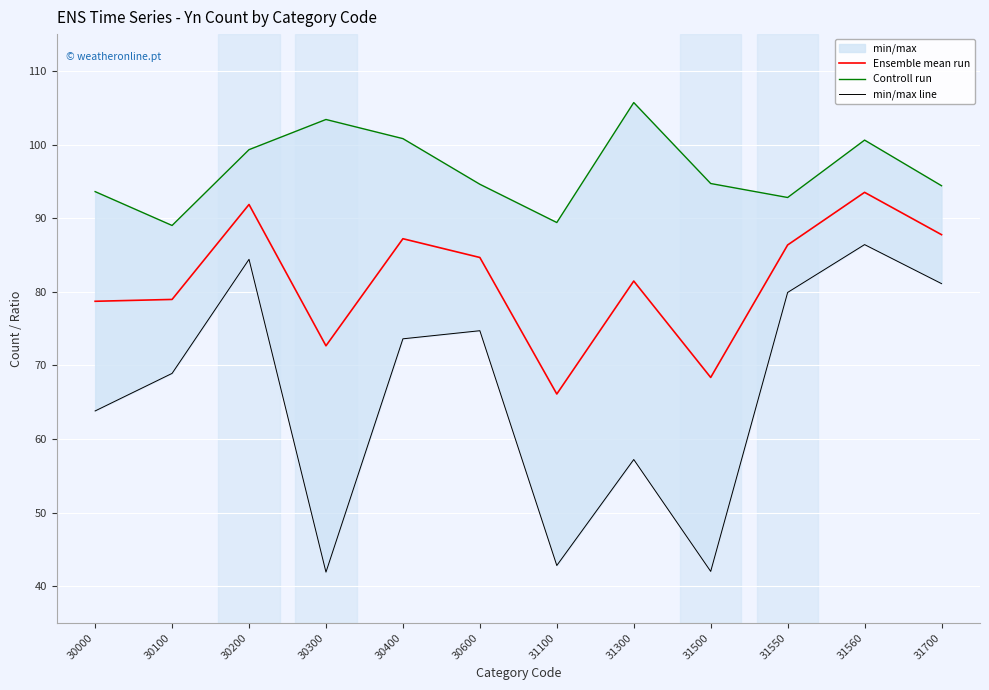

What is the spread (max minus min) of values at 31500?

52.7